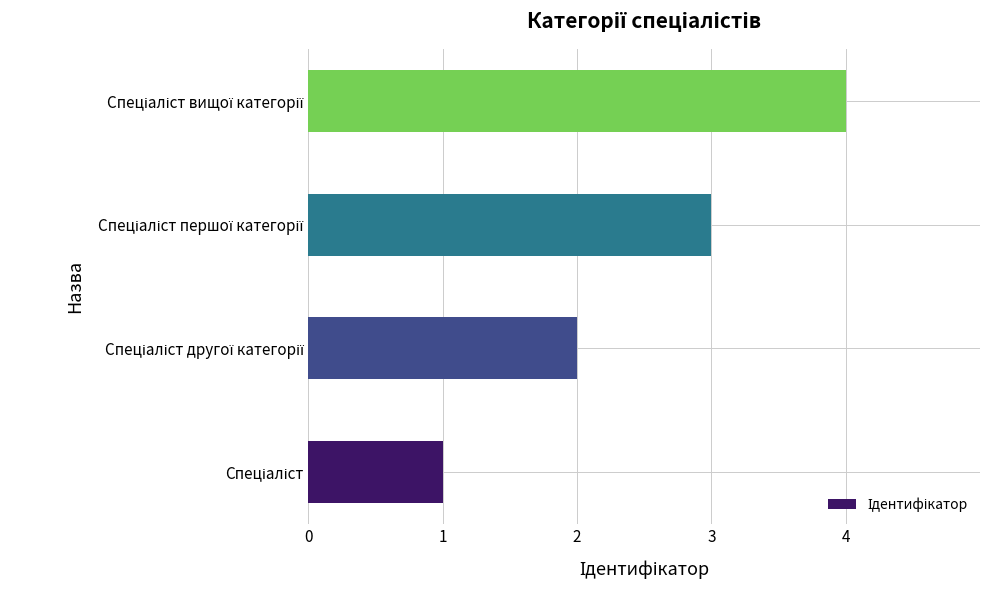

What is the maximum value shown in the chart?

4